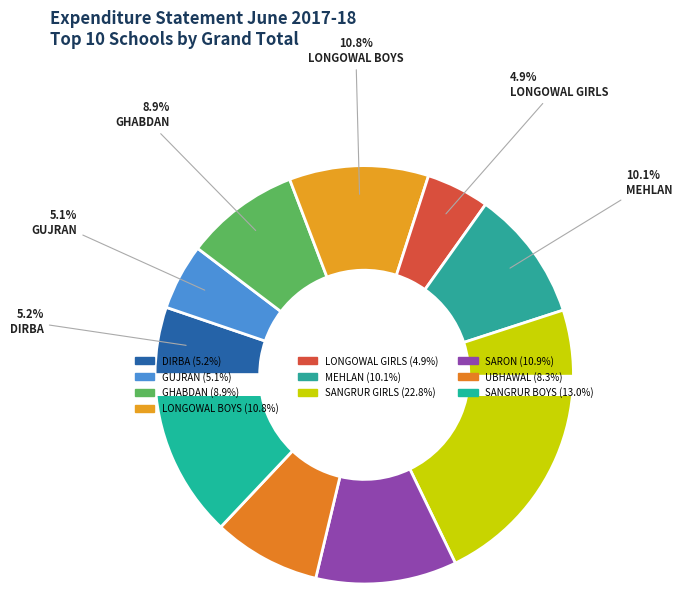

Between LONGOWAL GIRLS and LONGOWAL BOYS, which is larger?

LONGOWAL BOYS